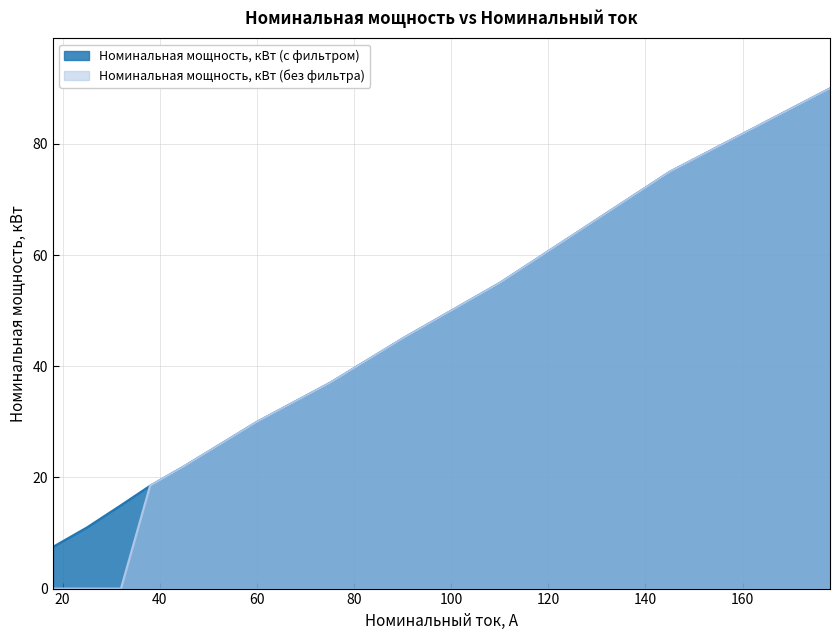

Where does the Номинальная мощность, кВт (с фильтром) series first go above 30?

75